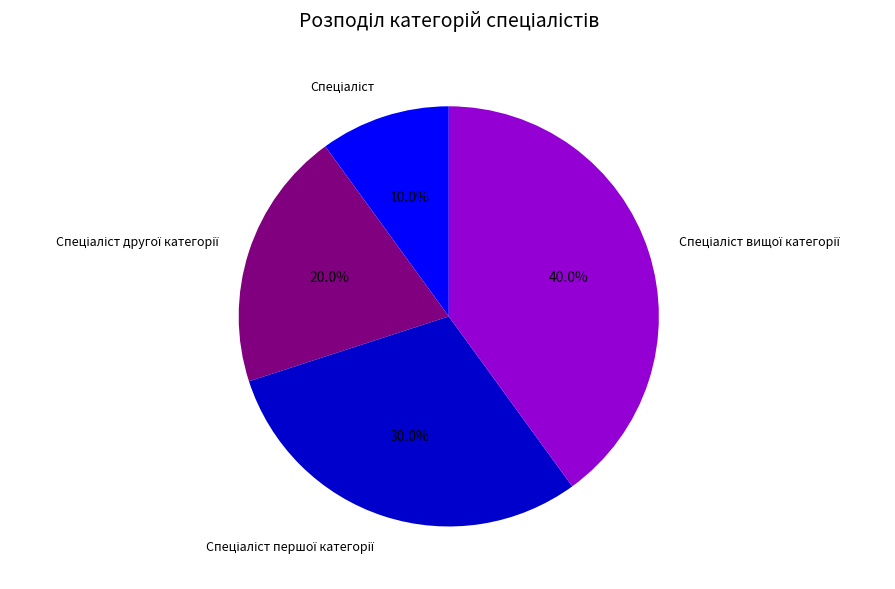

Does any single category account for the majority?

No